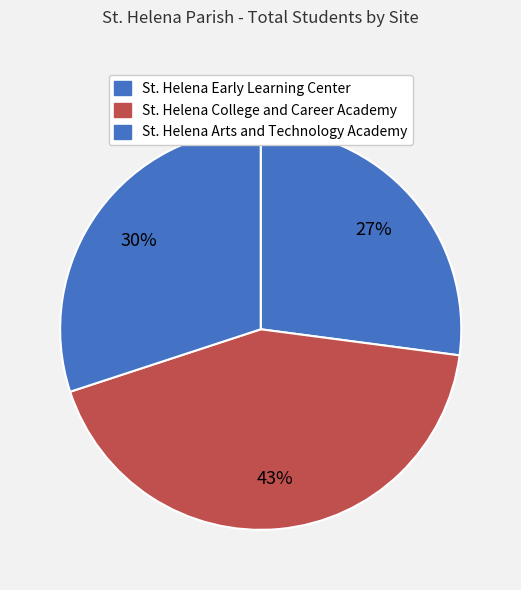

Count the number of slices in the pie.

3